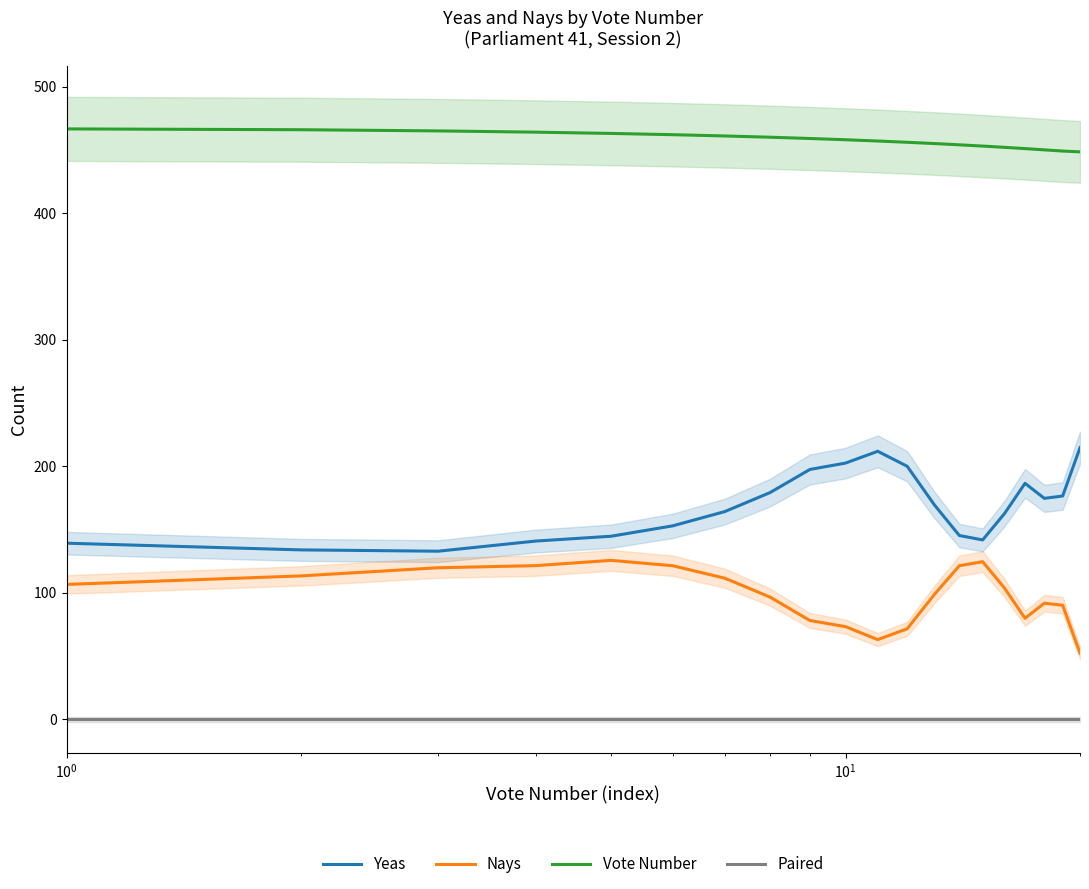

What is the lowest value of the Nays series?

52.1